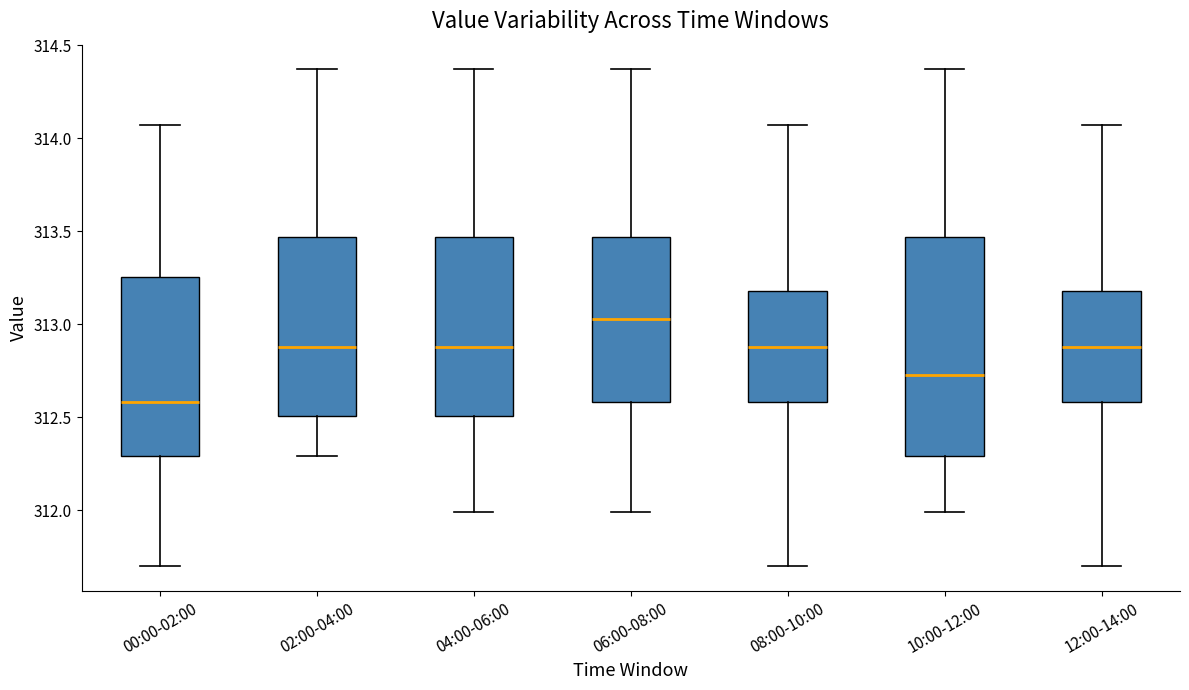

Reading left to right, read every box against the y-axis: the position of its median line, the range the box covers, and the ends of its whiskers. The values are not printed on the chart, so give them approximately, as read against the axis.

00:00-02:00: median 312.60, box 312.30 to 313.25, whiskers 311.70 to 314.05
02:00-04:00: median 312.90, box 312.50 to 313.45, whiskers 312.30 to 314.35
04:00-06:00: median 312.90, box 312.50 to 313.45, whiskers 312.00 to 314.35
06:00-08:00: median 313.05, box 312.60 to 313.45, whiskers 312.00 to 314.35
08:00-10:00: median 312.90, box 312.60 to 313.20, whiskers 311.70 to 314.05
10:00-12:00: median 312.75, box 312.30 to 313.45, whiskers 312.00 to 314.35
12:00-14:00: median 312.90, box 312.60 to 313.20, whiskers 311.70 to 314.05